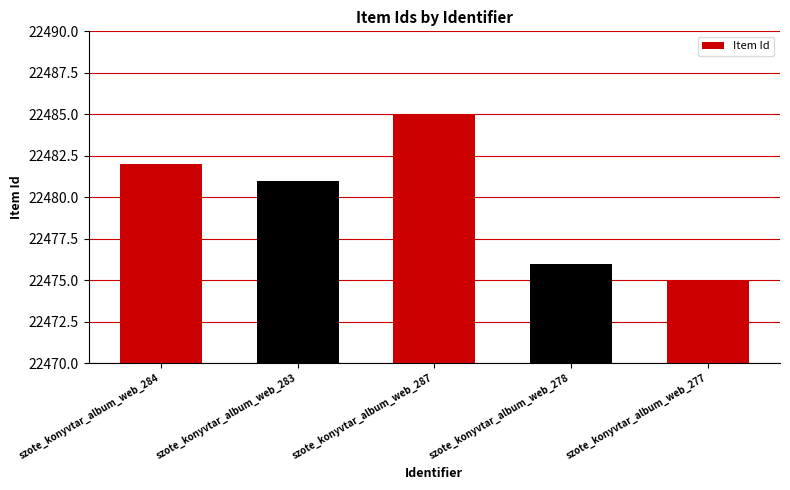

How many values are below 22481?

2